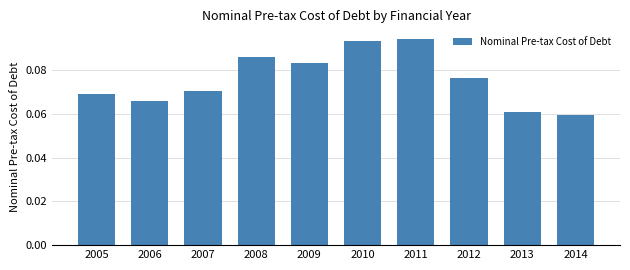

Count the values in the range 0 to 1.

10